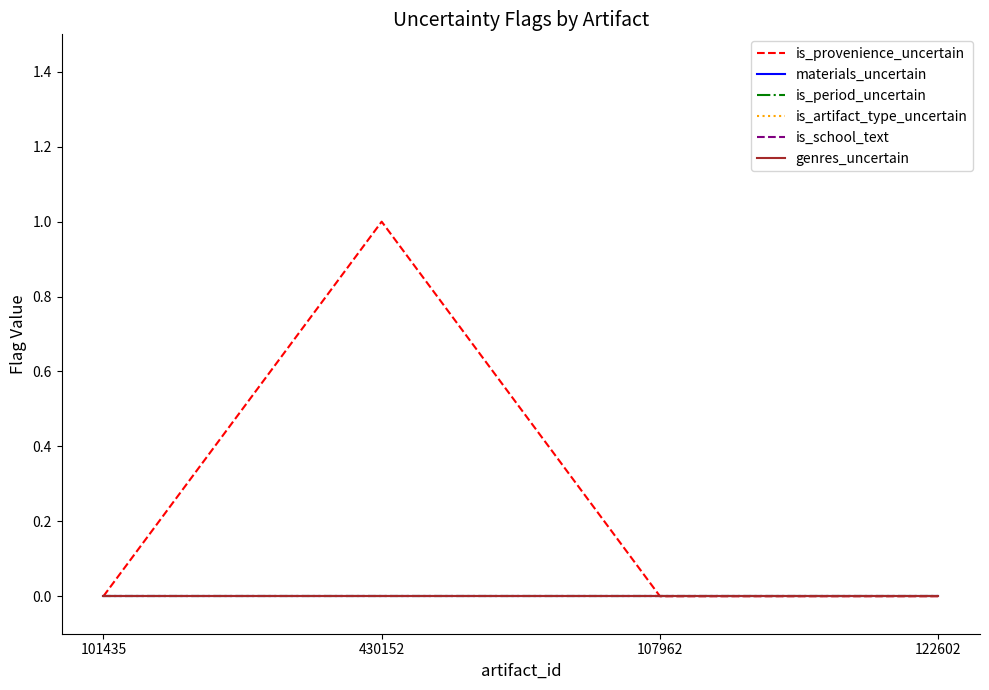

True or false: is_period_uncertain has a value of 0 at 101435.

True